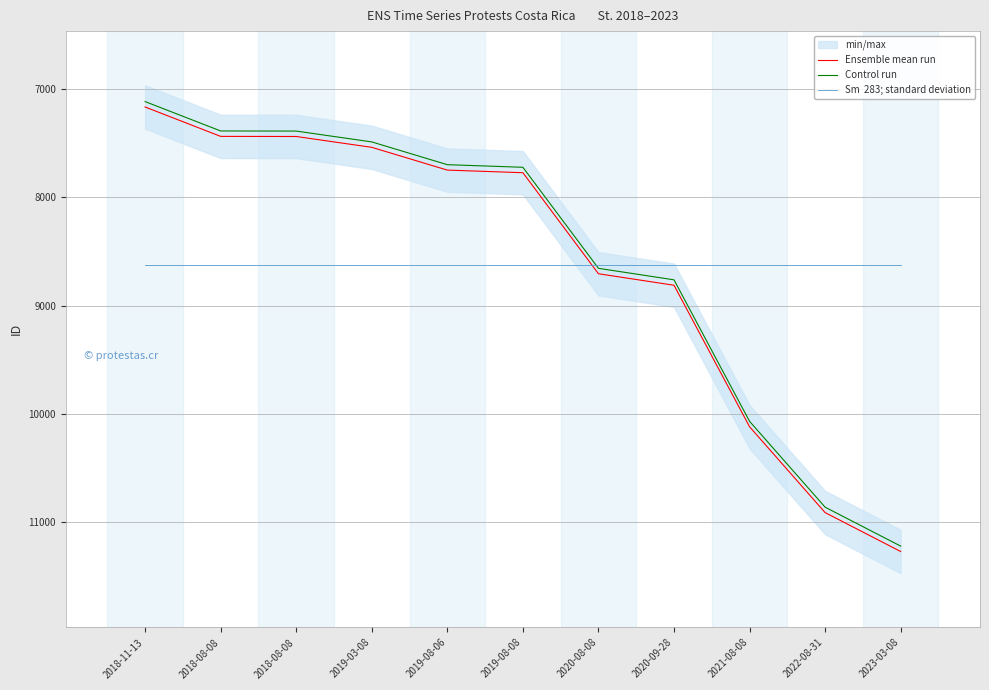

What is the difference between the maximum and second lowest values in the Ensemble mean run series?

3829.0